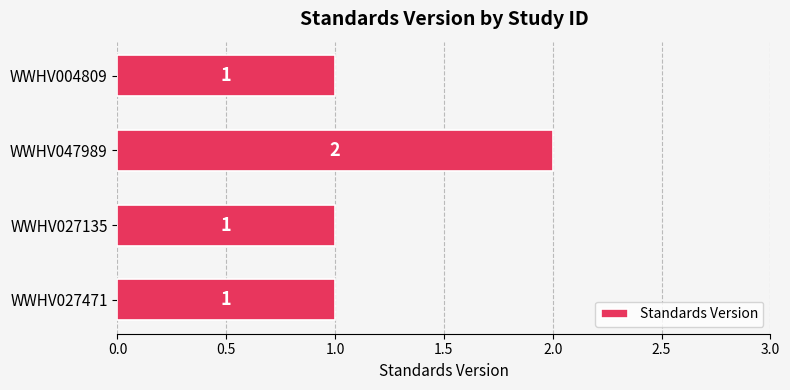

The value at WWHV047989 is 2. True or false?

True